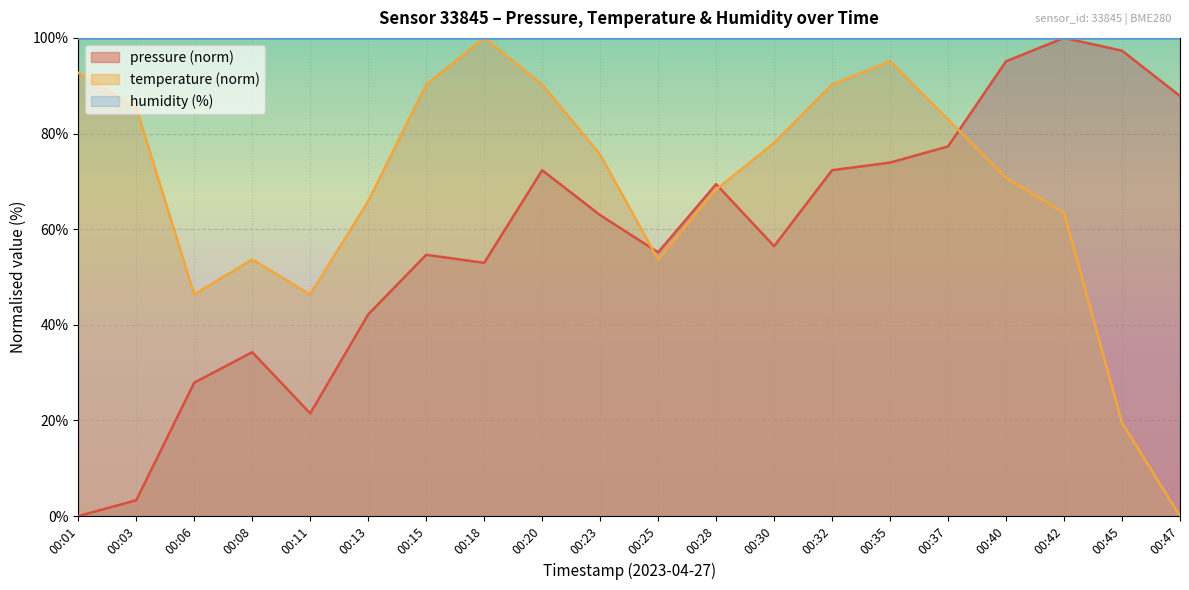

At which category does the chart reach its peak across all series?

00:42